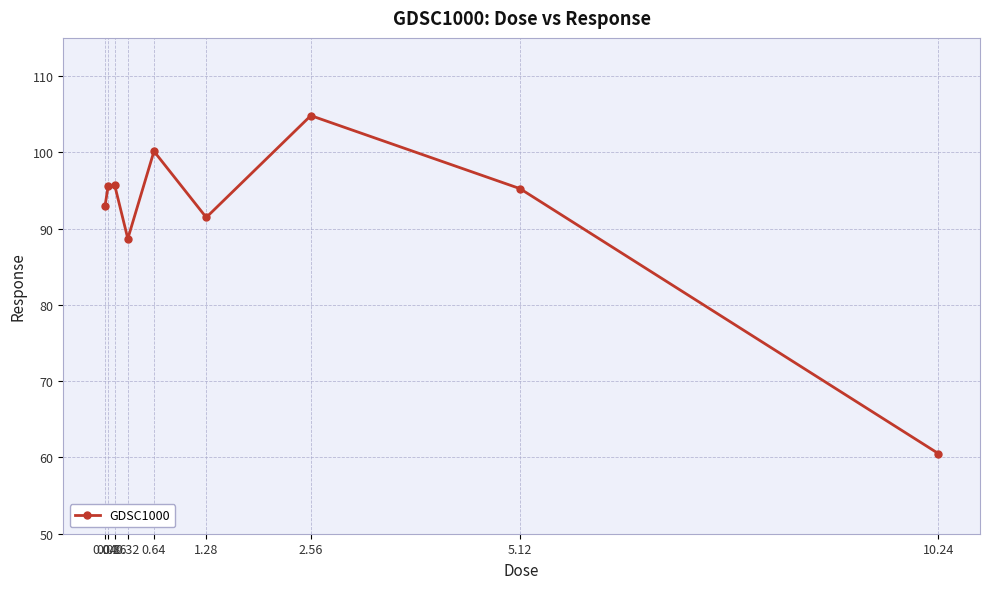

What is the difference between the maximum and second lowest values?

16.1